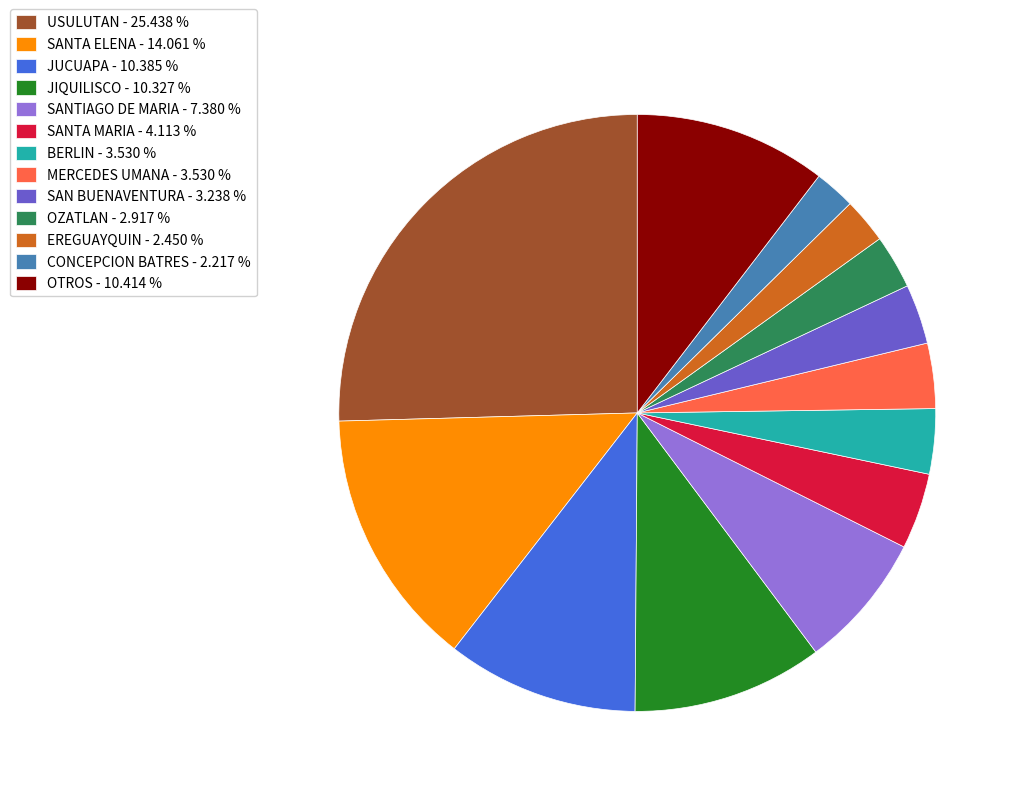

Does any single category account for the majority?

No